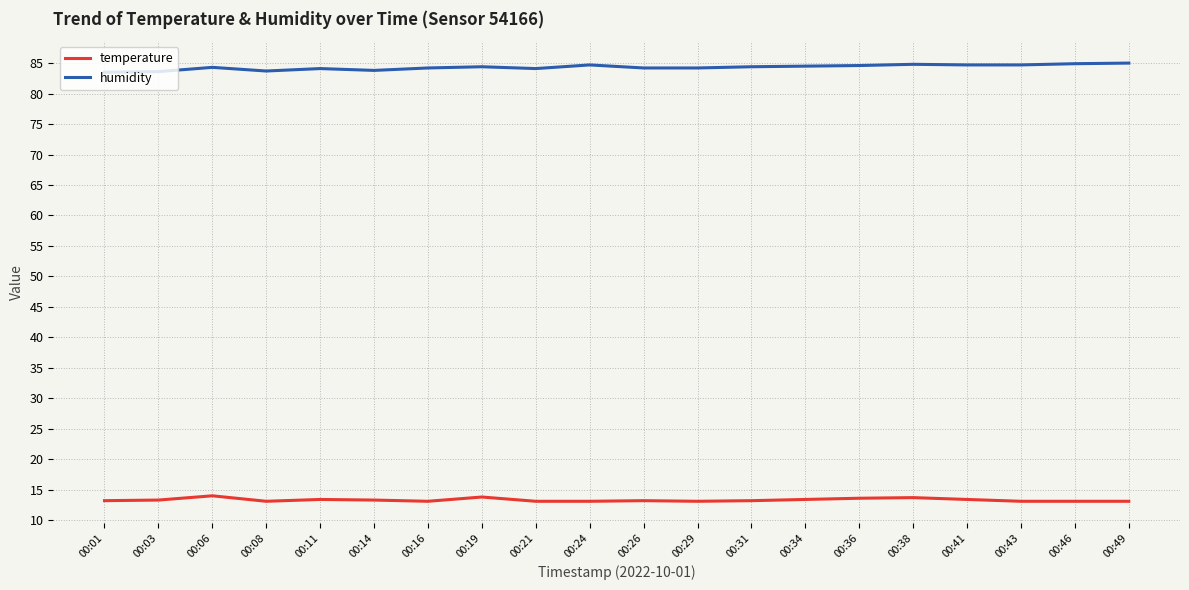

Where is the first local maximum for temperature?

00:06